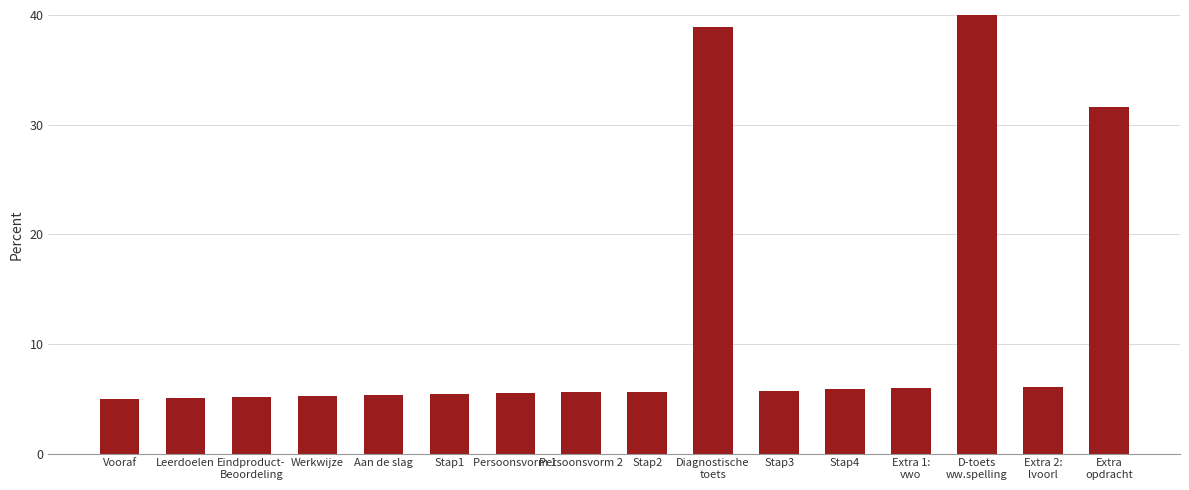

What is the maximum value shown in the chart?

40.0